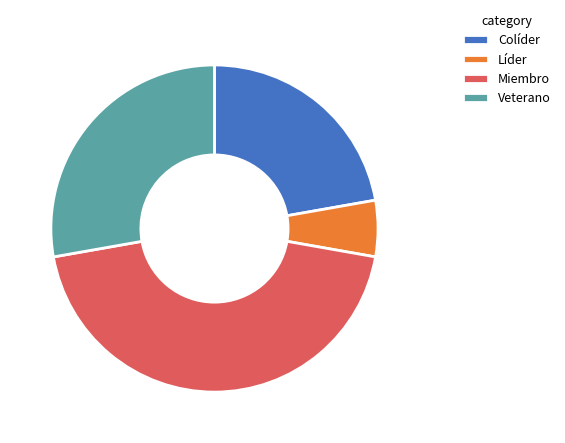

Is Líder the majority of the pie?

No